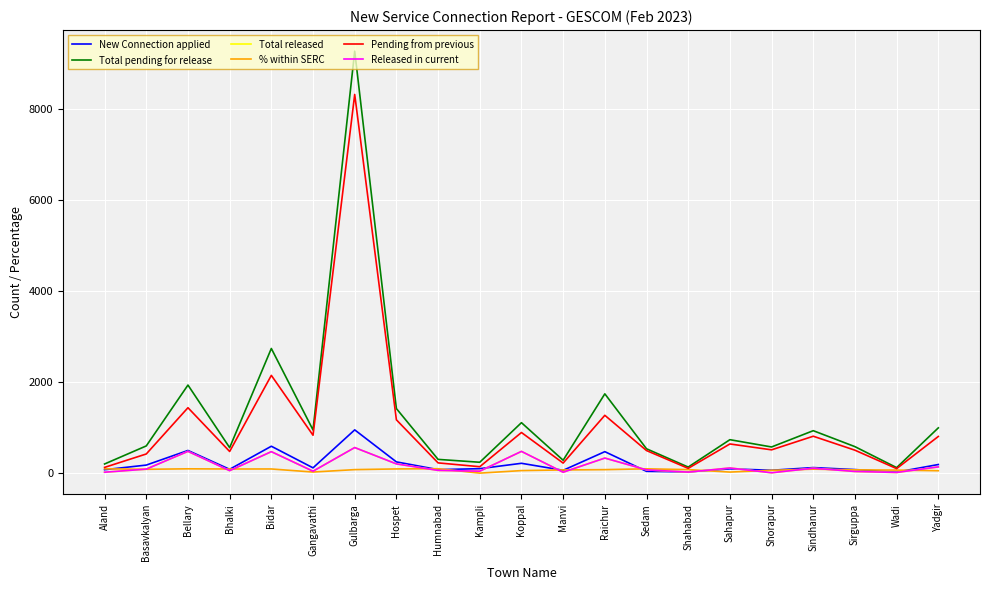

True or false: Total pending for release has a value of 239.0 at Kampli.

True